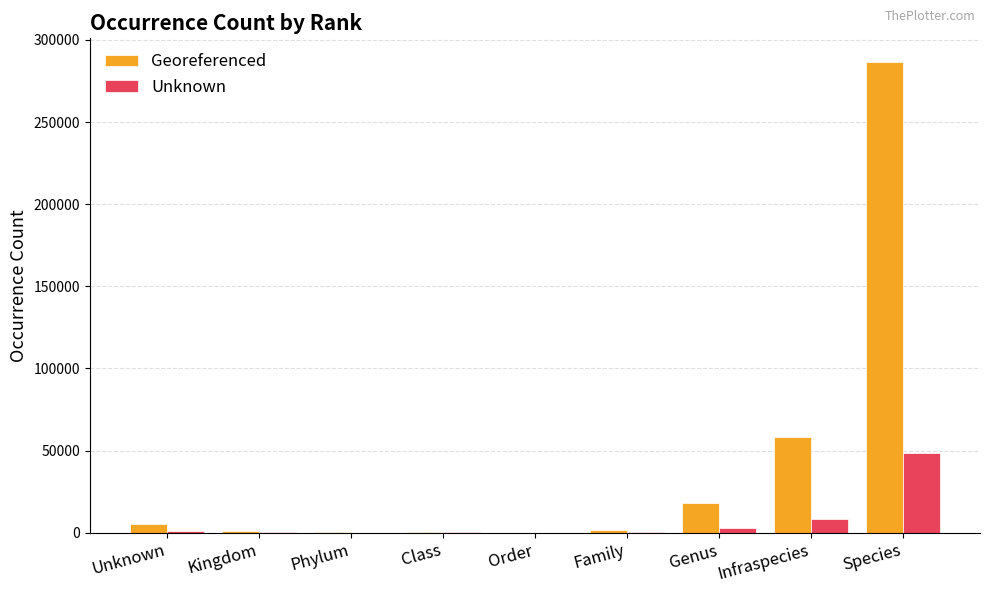

Where is Georeferenced nearest to the value 143333?

Infraspecies